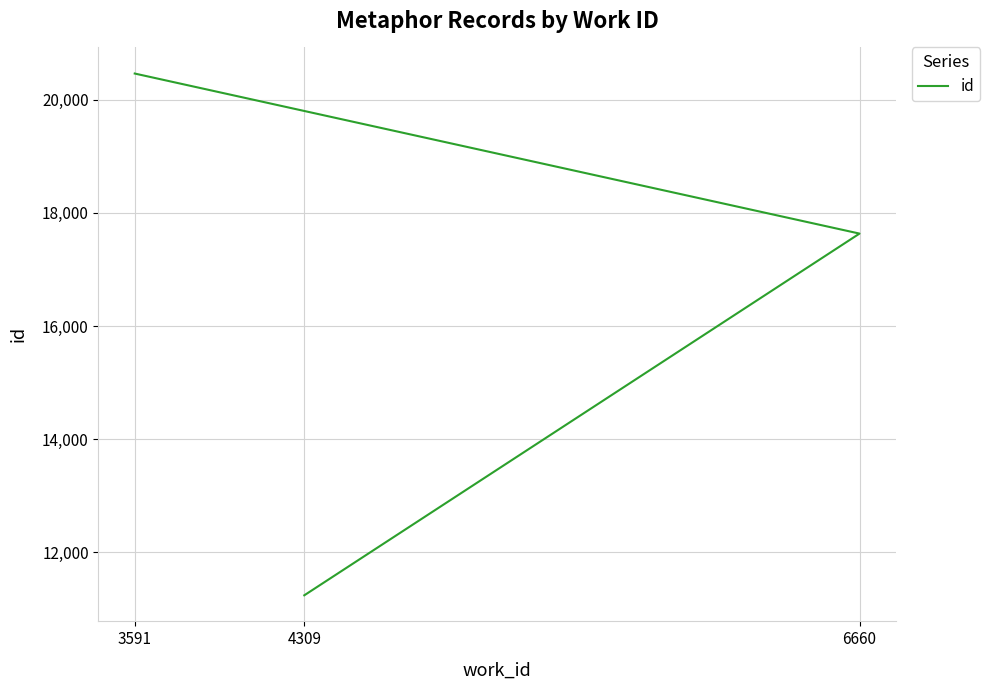

Reading right to left, extract all data points from this chart.

3591=20461	6660=17633	4309=11242